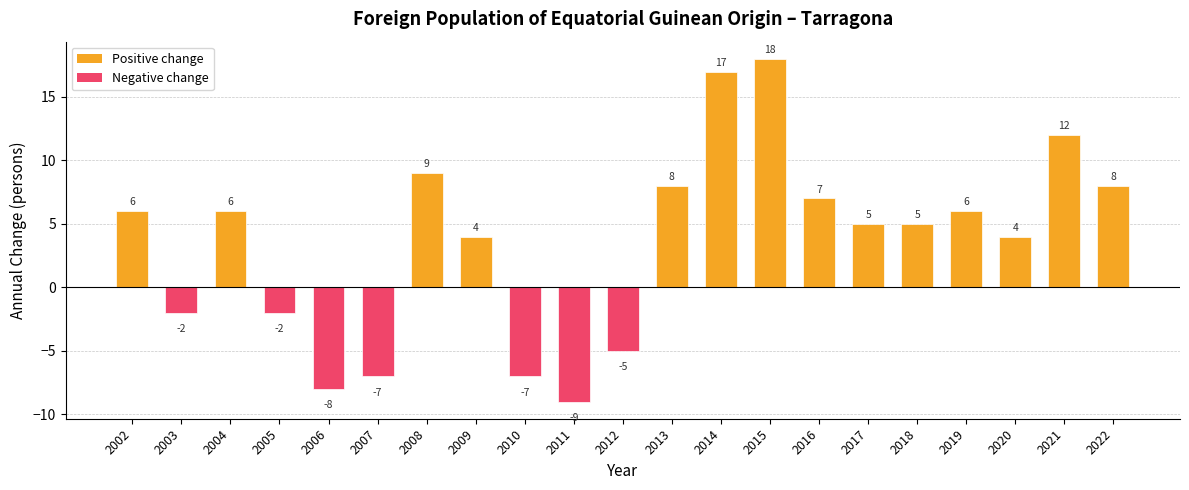

At which label does the data first exceed 5?

2002